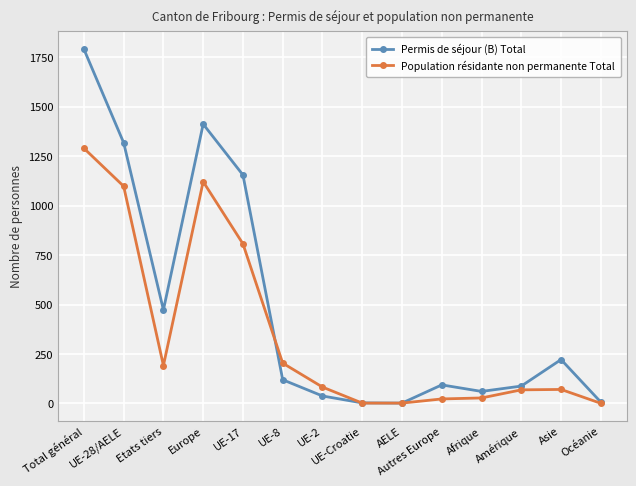

True or false: Permis de séjour (B) Total and Population résidante non permanente Total cross at least once.

True